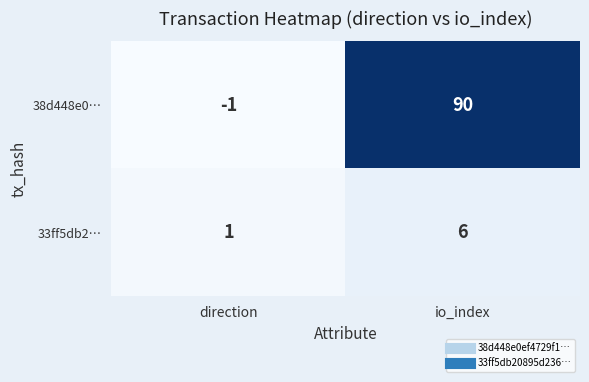

Which series has the widest spread of values?

38d448e0…